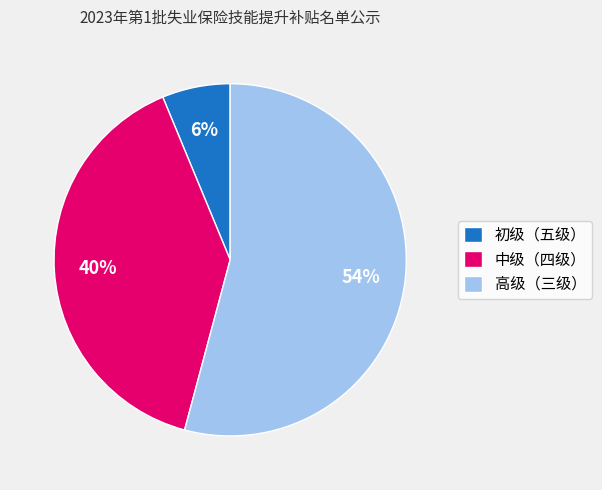

To the nearest percent, what is the average slice percentage?

33%